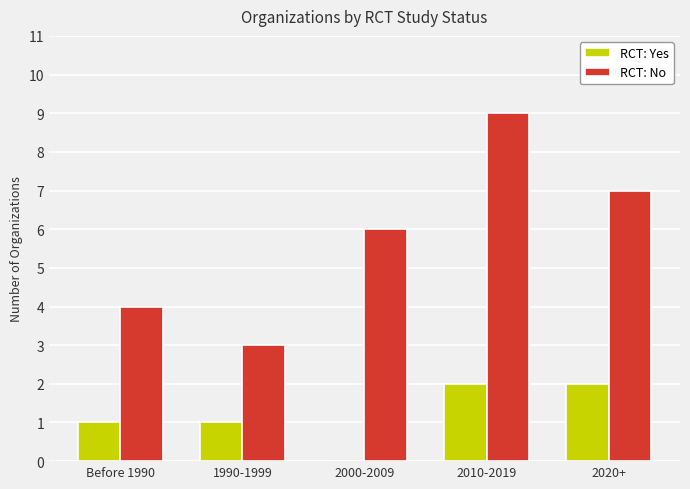

Reading right to left, extract all data points from this chart.

RCT: Yes: 2020+=2	2010-2019=2	2000-2009=0	1990-1999=1	Before 1990=1
RCT: No: 2020+=7	2010-2019=9	2000-2009=6	1990-1999=3	Before 1990=4